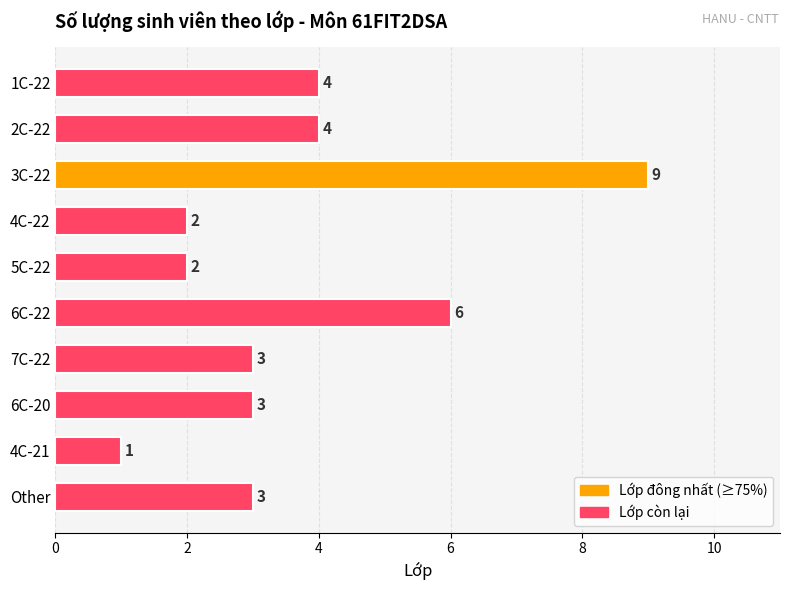

What is the change in value from 3C-22 to 5C-22?

-7